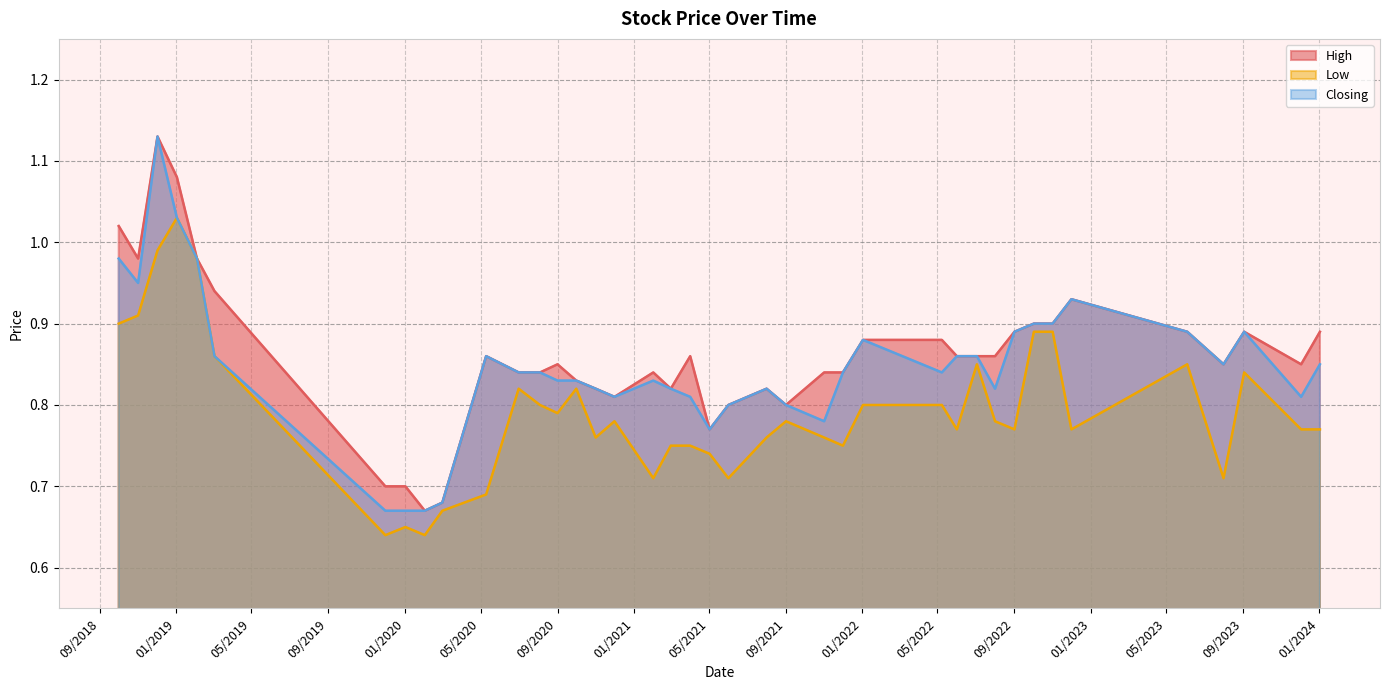

Between 01/08/2023 and 02/05/2021, which is larger?

01/08/2023